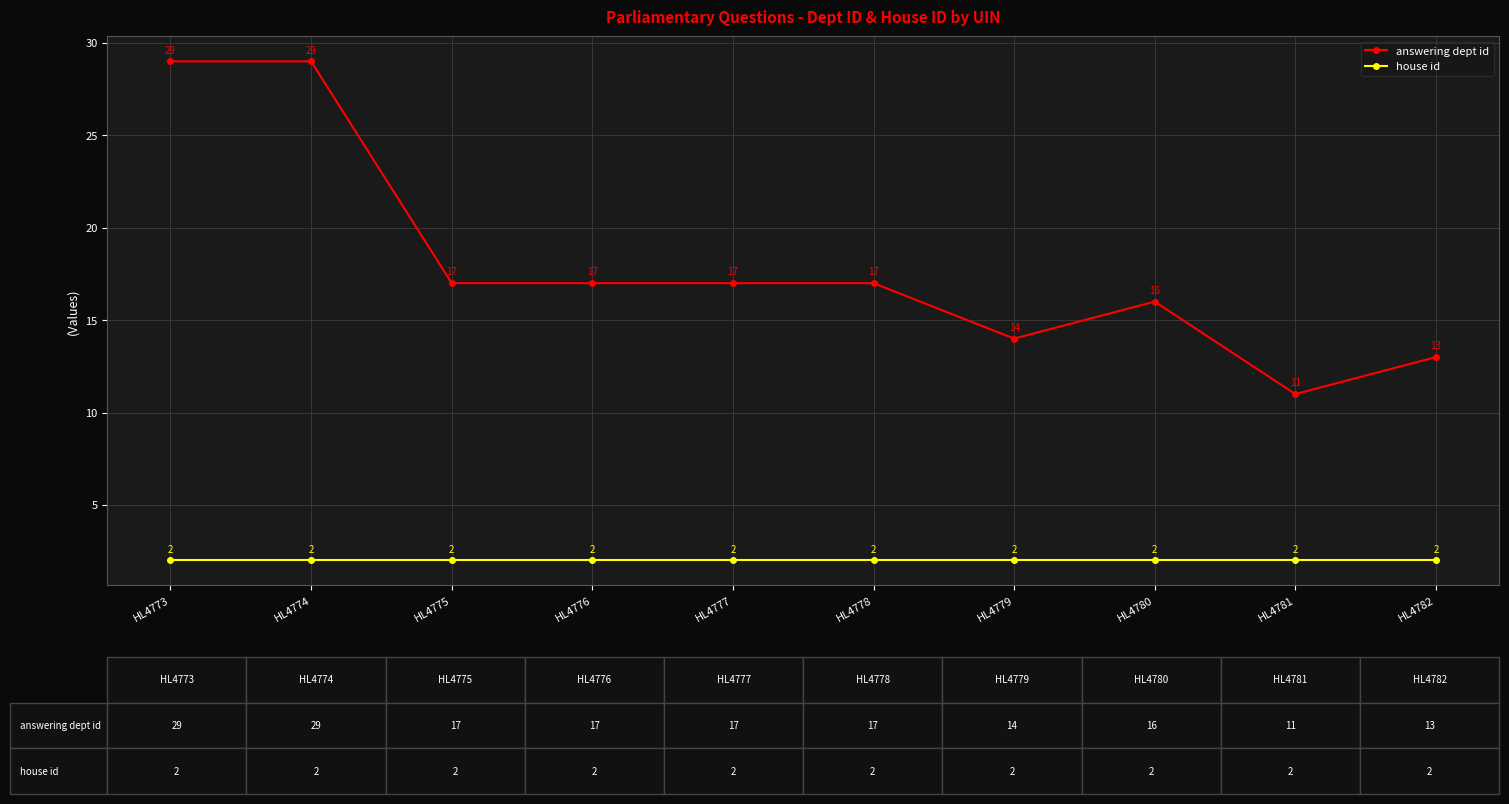

Which series has the largest total across all categories?

answering dept id